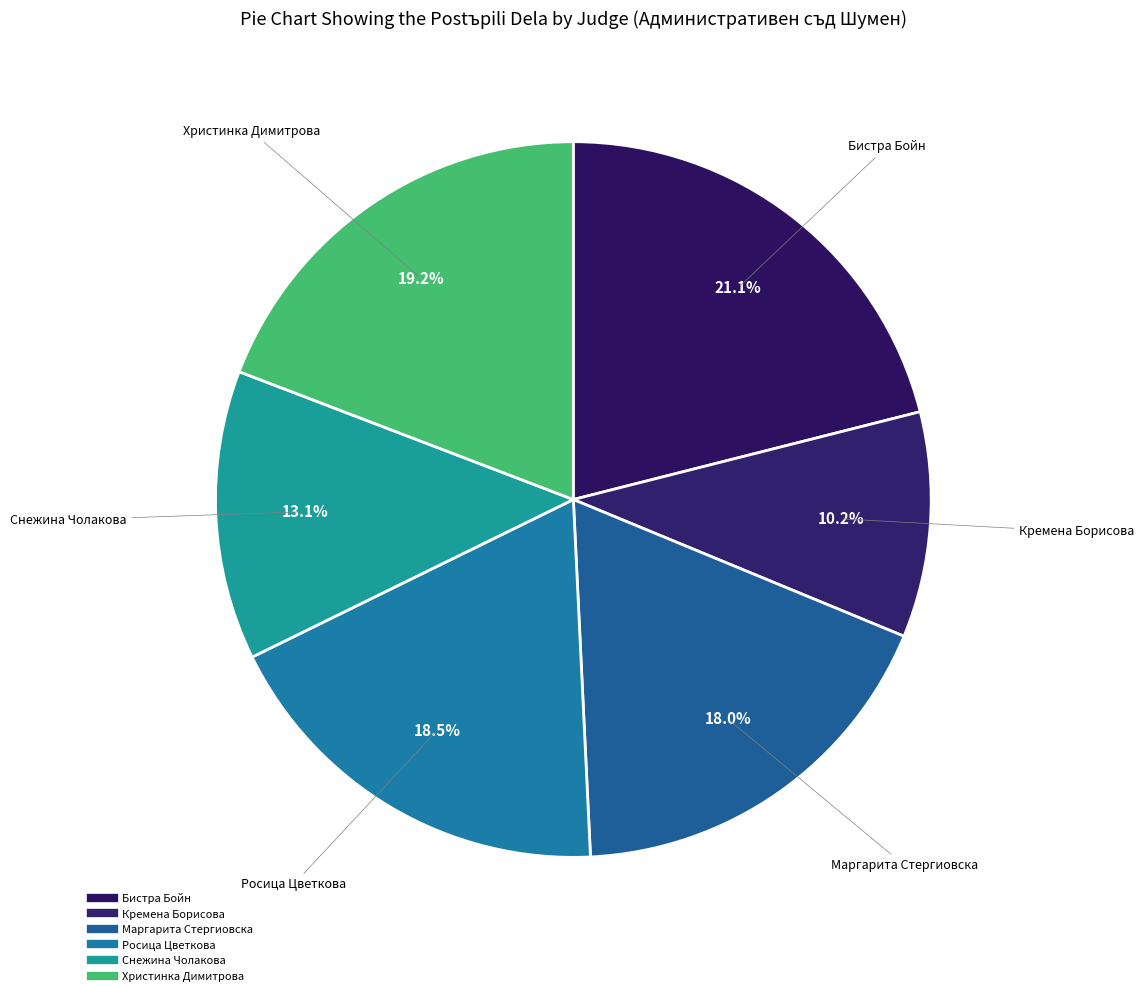

Does Кремена Борисова represent more than half of the total?

No